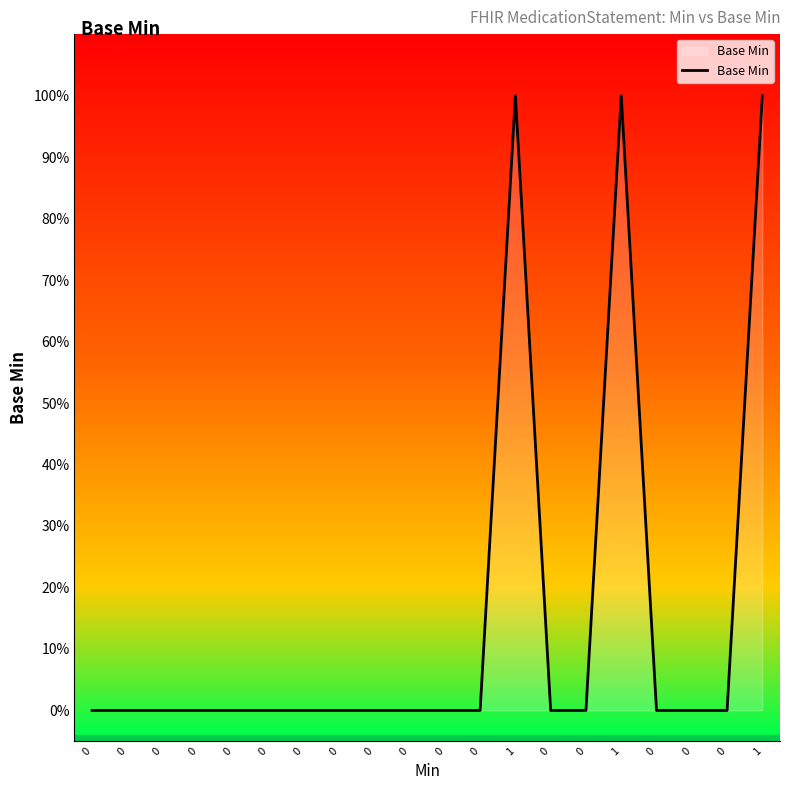

What is the sum of the values at 1 and 0?

1